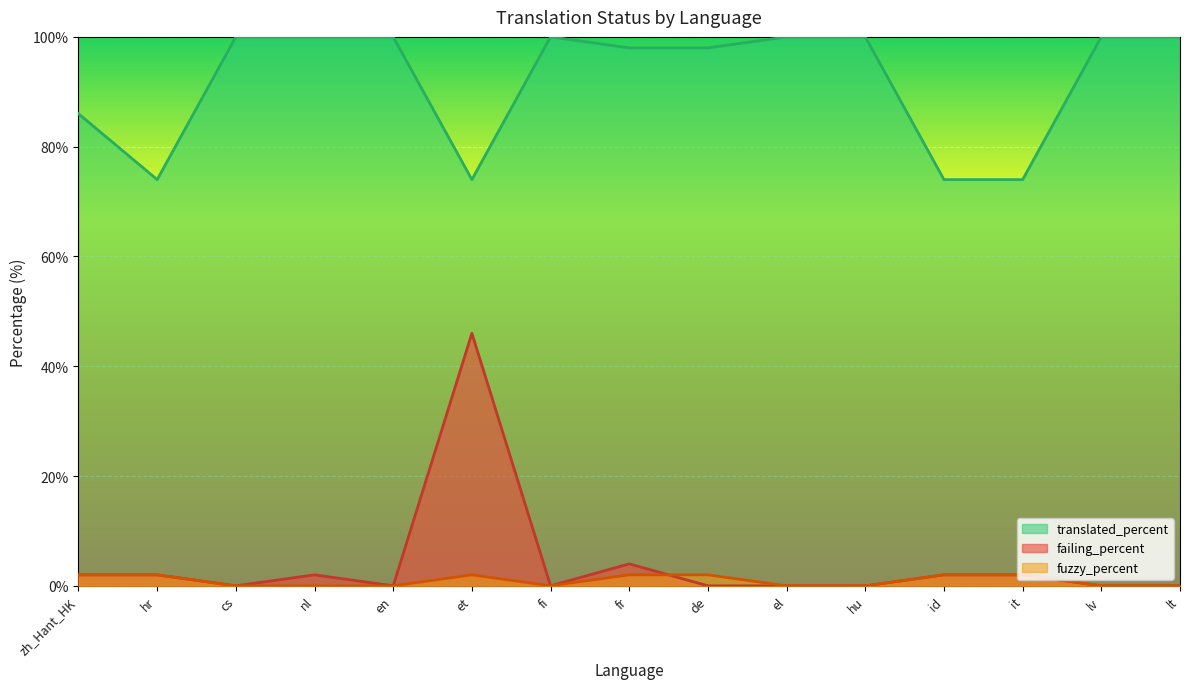

Which category has the lowest value across all series?

cs